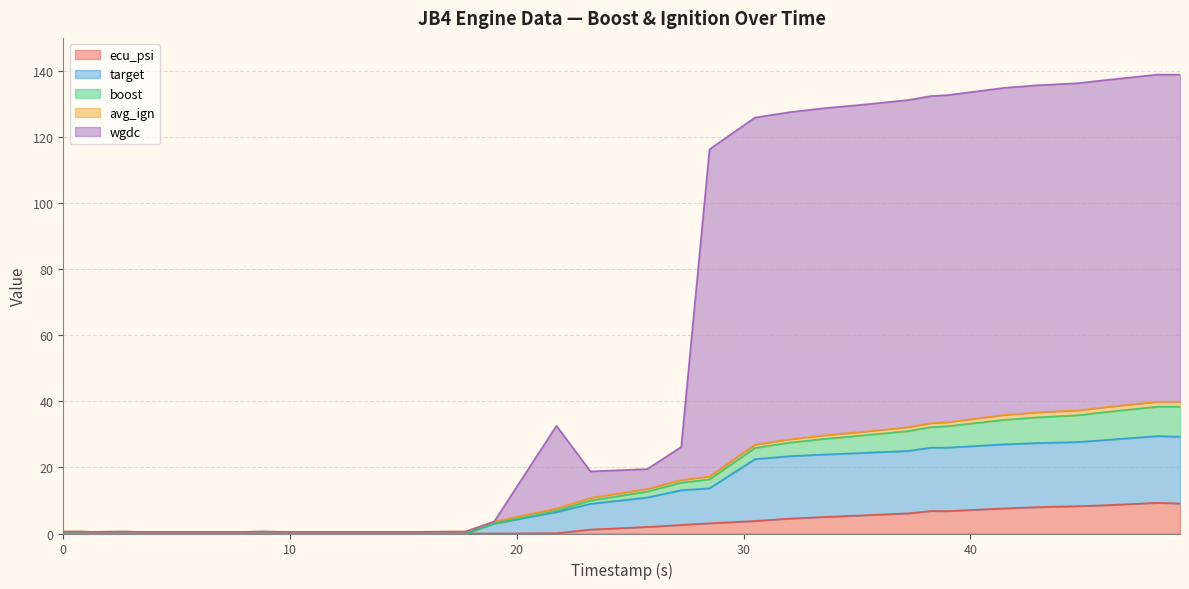

What is the highest value of the ecu_psi series?

9.3